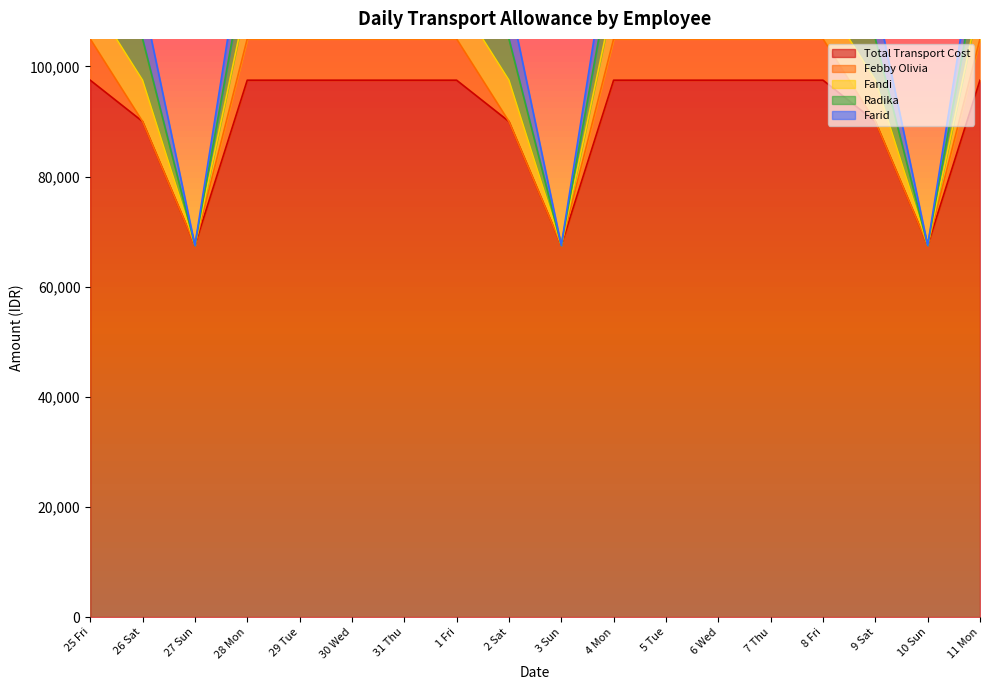

True or false: Total Transport Cost and Radika intersect in this chart.

False